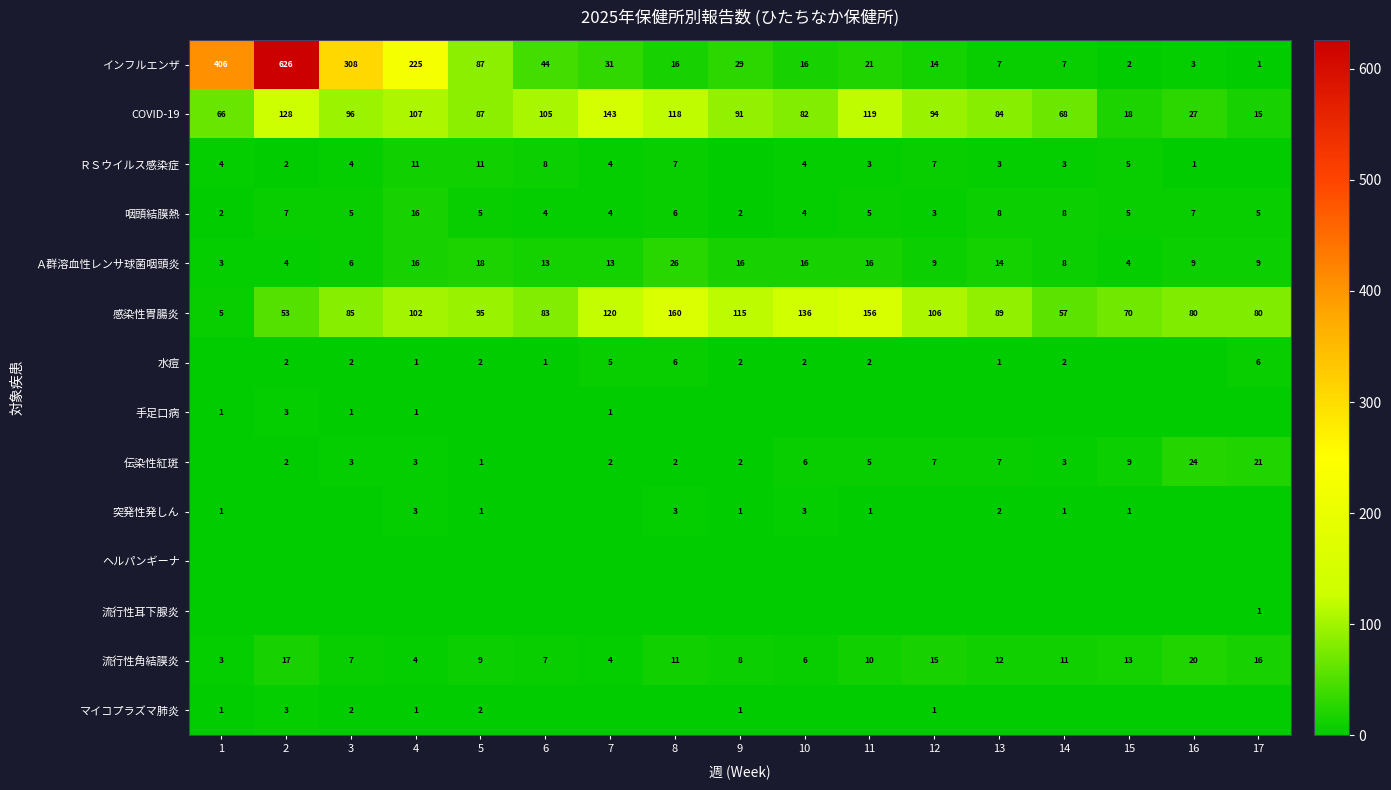

The ＲＳウイルス感染症 series shows 6 at 1. True or false?

False